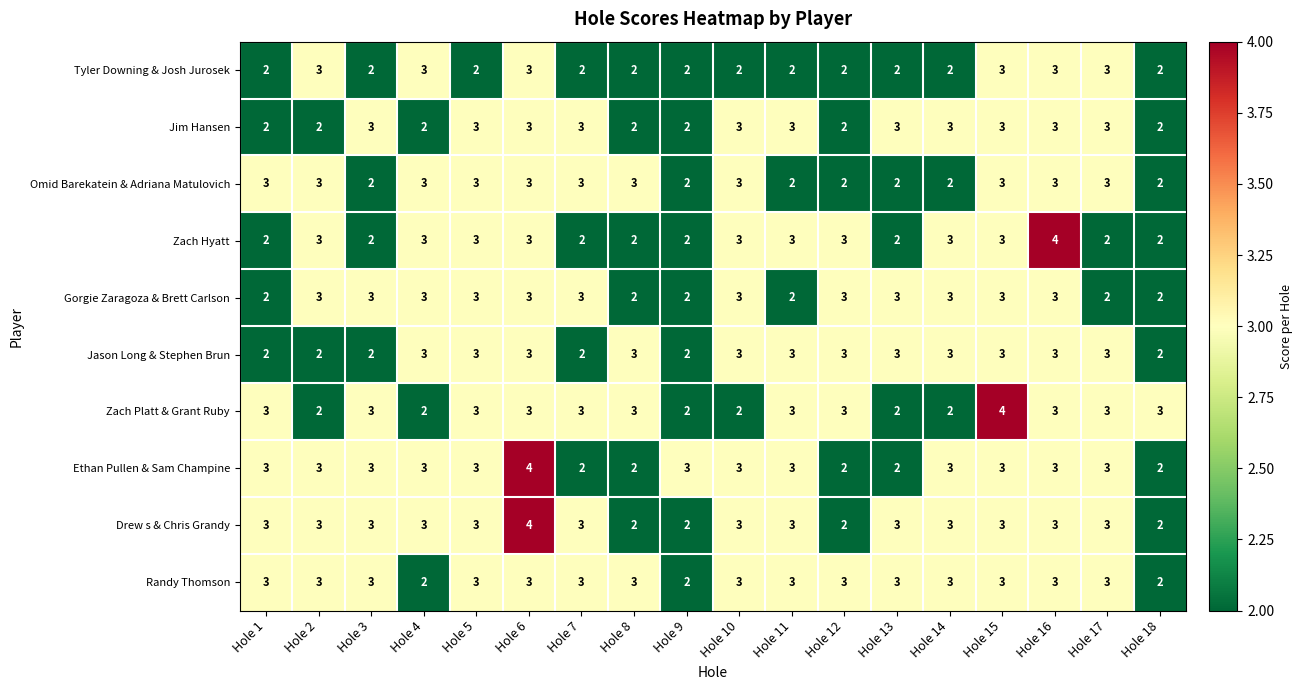

What value does the Randy Thomson series have at Hole 16?

3